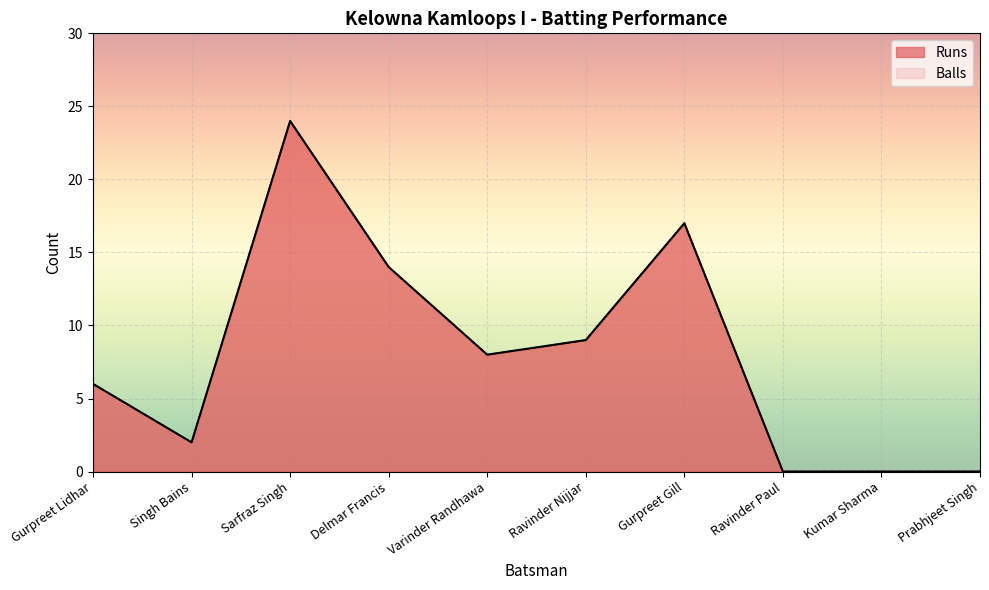

What is the label of the 2nd point from the right?

Kumar Sharma